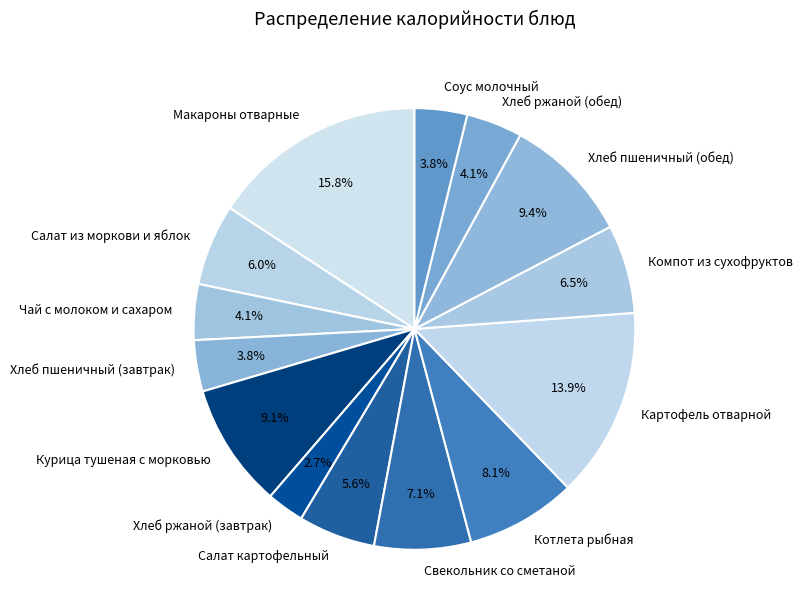

Does any single category account for the majority?

No